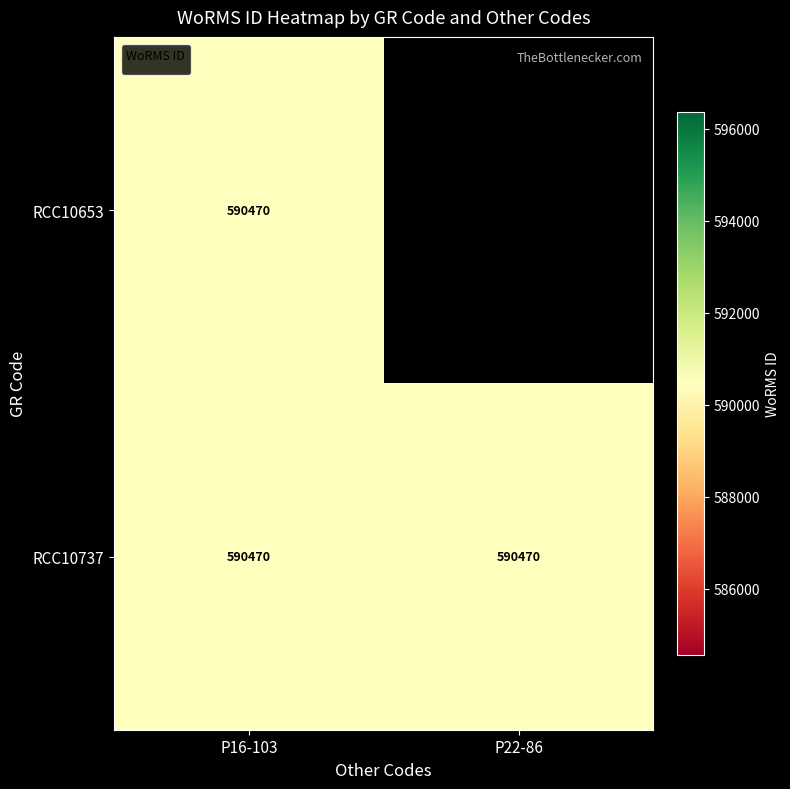

What is the highest value of the RCC10737 series?

590470